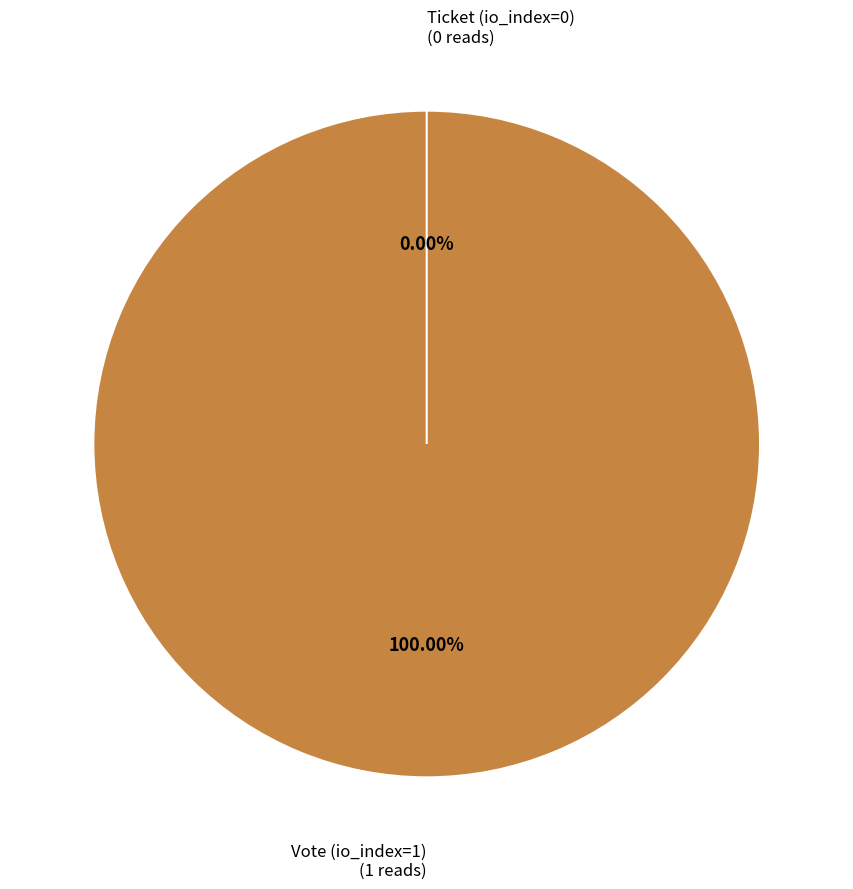

How many slices are in this pie chart?

2